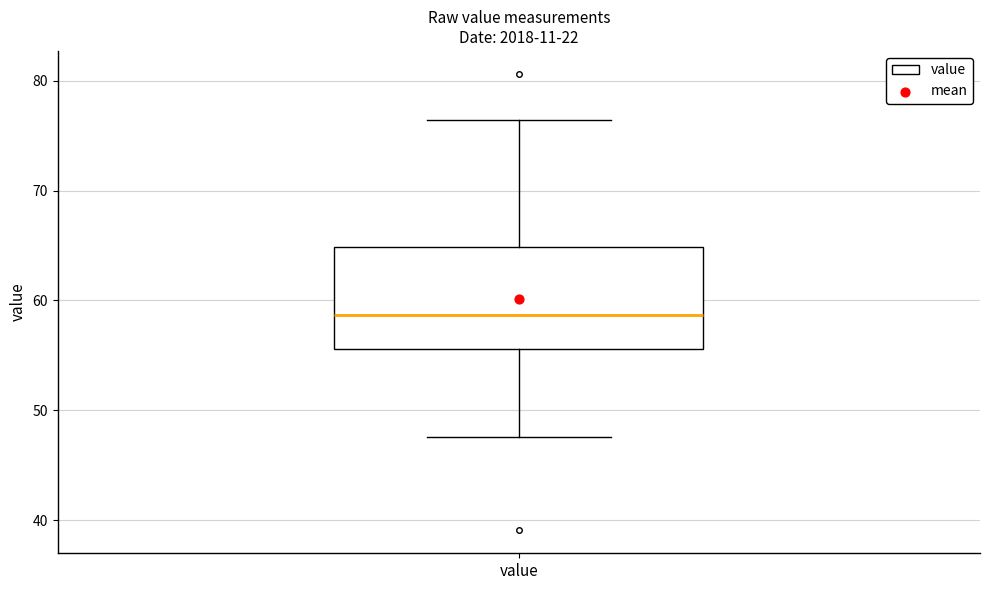

Read this box plot against the y-axis: the position of the median line, the range covered by the box, and the ends of both whiskers. The values are not printed on the chart, so give them approximately, as read against the axis.

median 59, box 56 to 65, whiskers 48 to 76